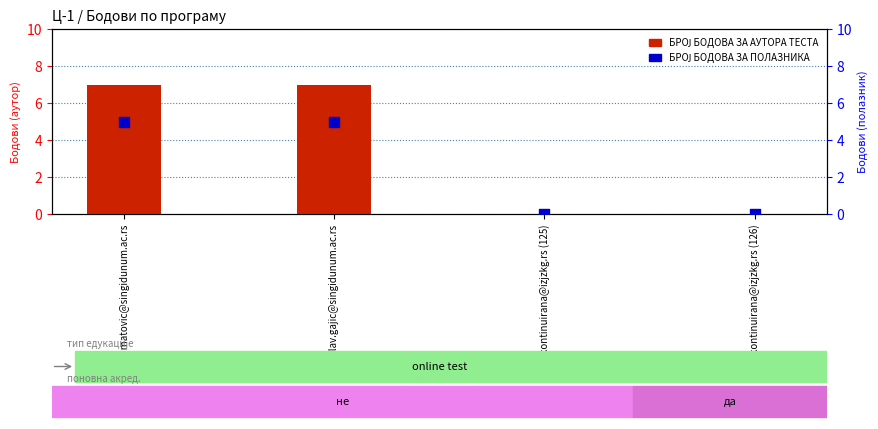

What are all the series names shown in the legend?

БРОЈ БОДОВА ЗА АУТОРА ТЕСТА, БРОЈ БОДОВА ЗА ПОЛАЗНИКА